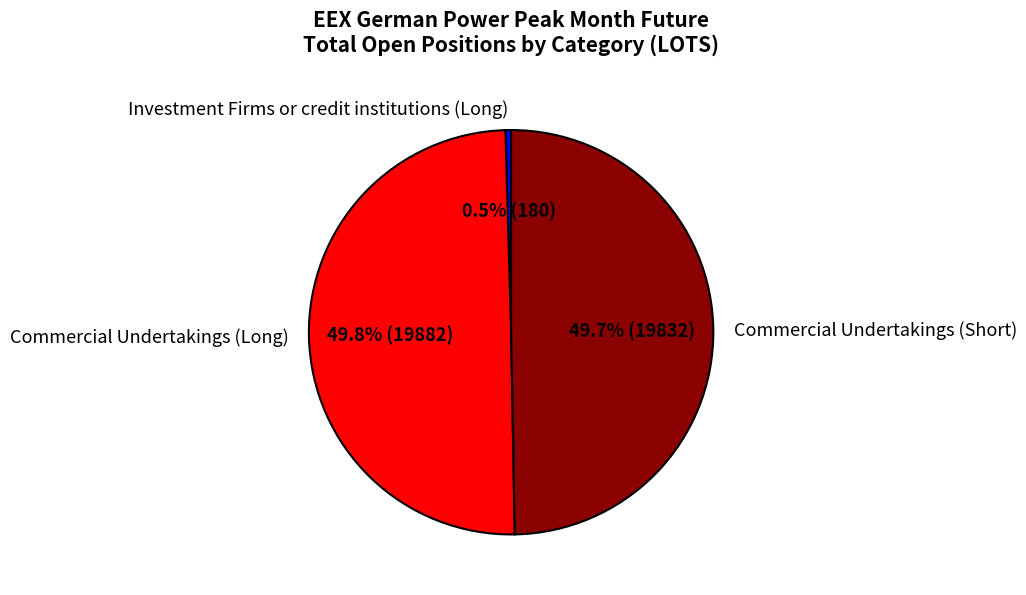

What percentage is NOT represented by Commercial Undertakings (Short)?

50.3%